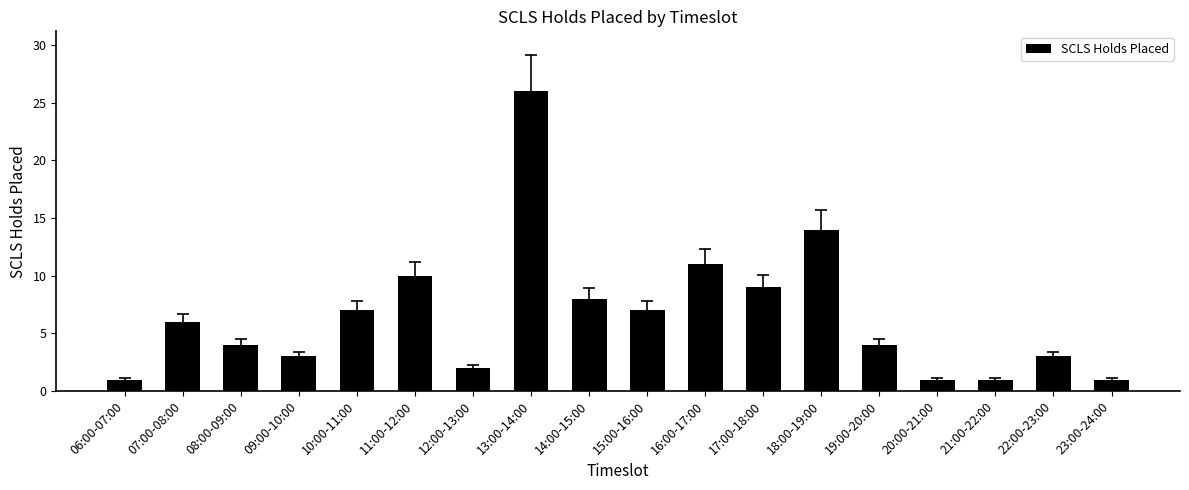

At which label is the value closest to 13?

18:00-19:00